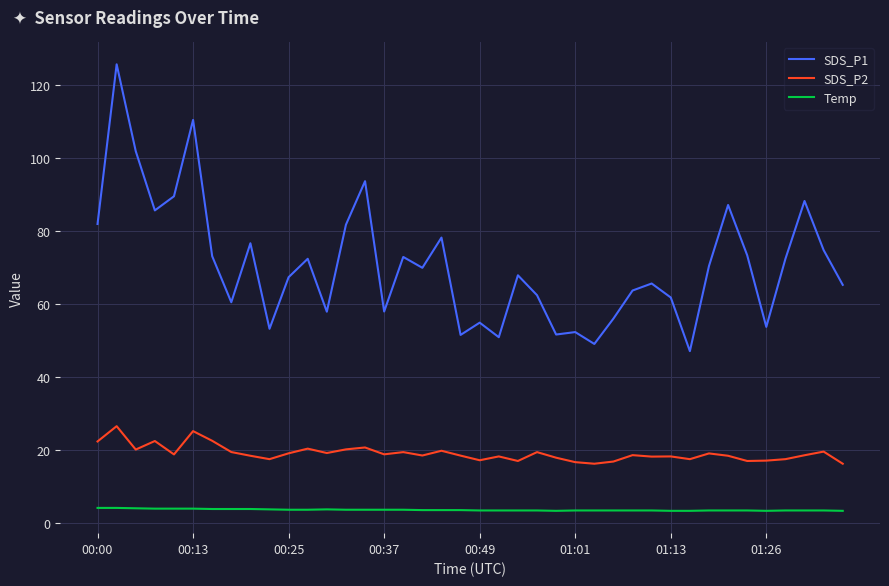

True or false: SDS_P1 and SDS_P2 cross at least once.

False